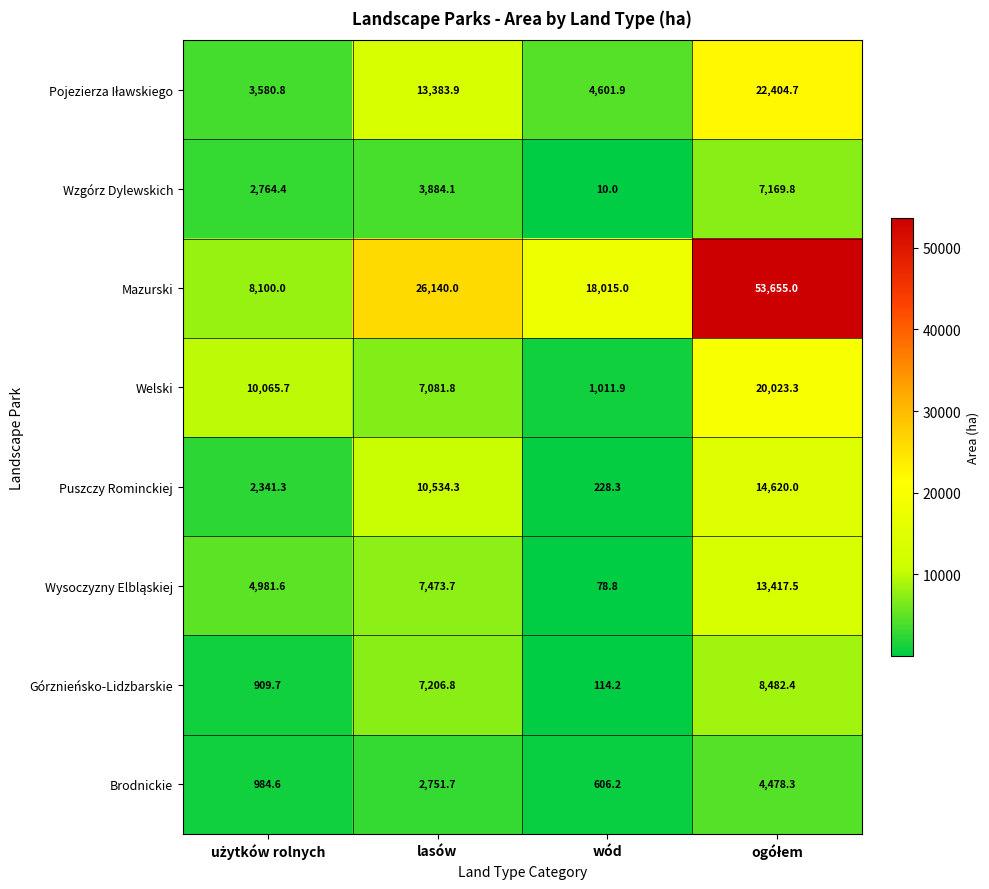

At which label is Wzgórz Dylewskich closest to 3589?

lasów